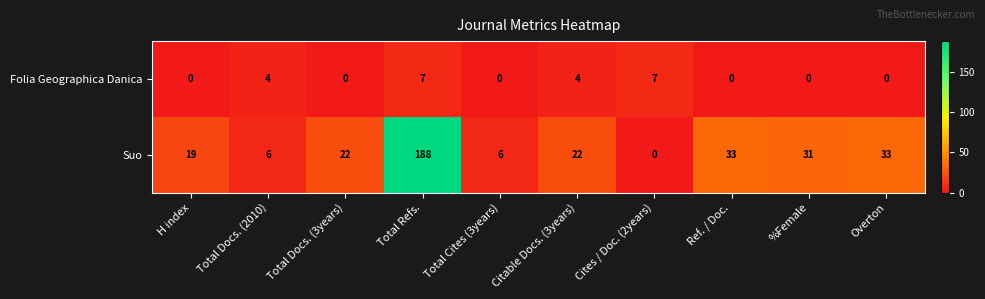

Which series has the widest spread of values?

Suo